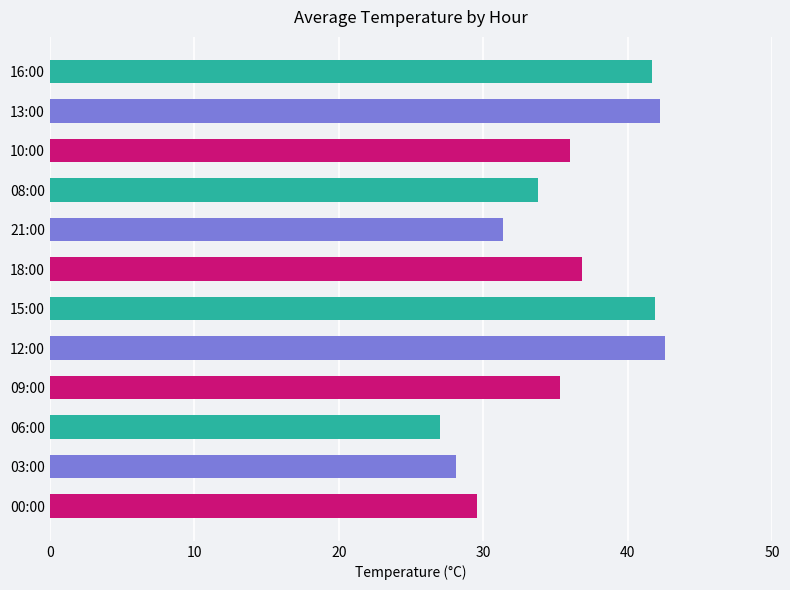

Which category has the lowest value across all series?

06:00